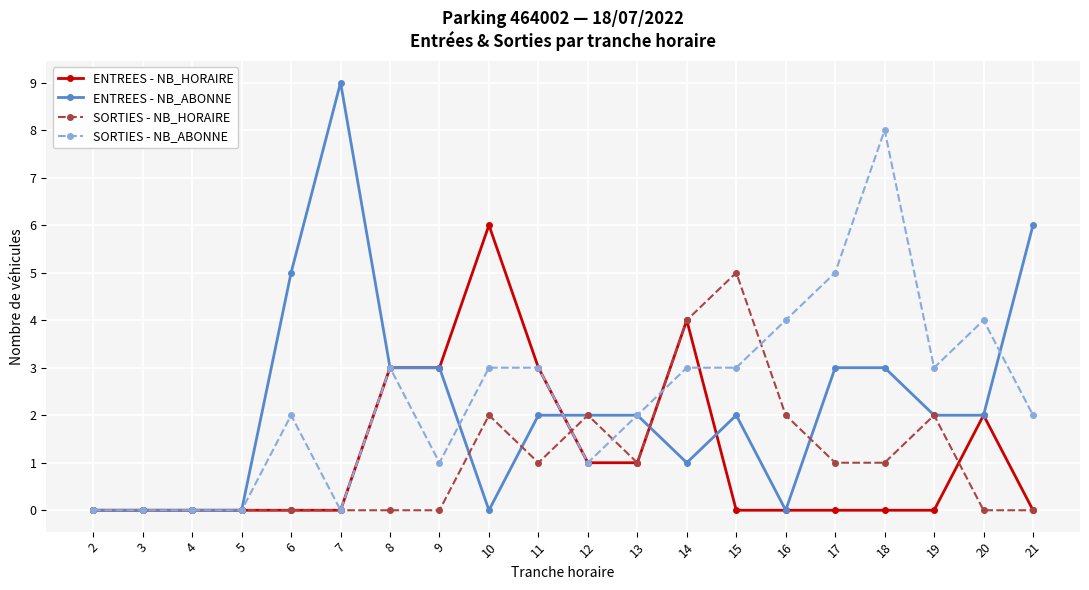

The value of ENTREES - NB_ABONNE at 9 is 5. True or false?

False